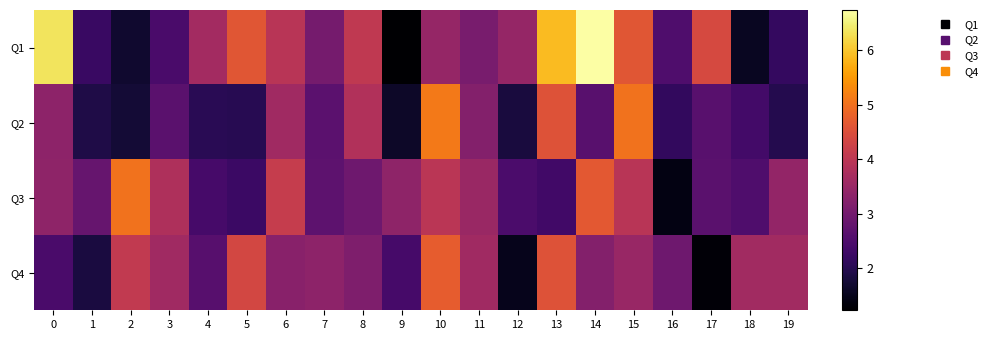

At how many categories does at least one series exceed 5?

6